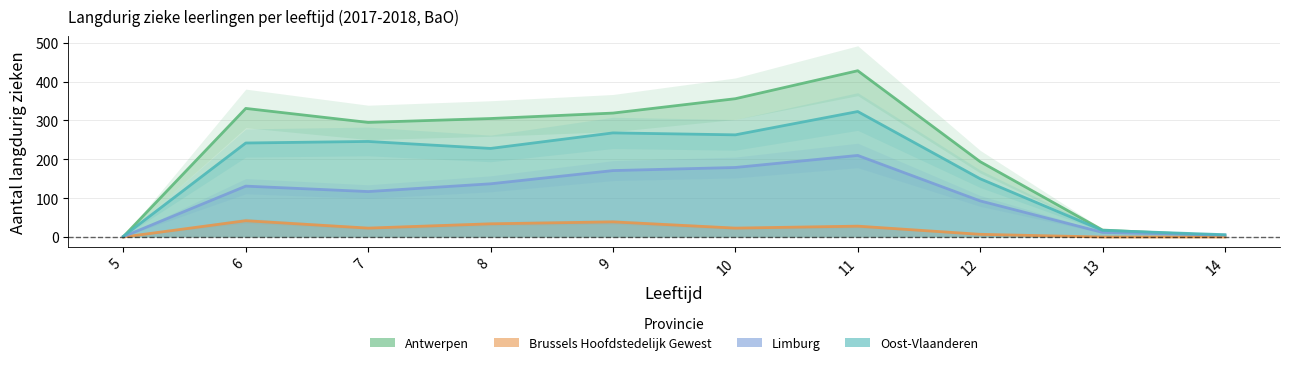

Which category has the lowest value across all series?

5